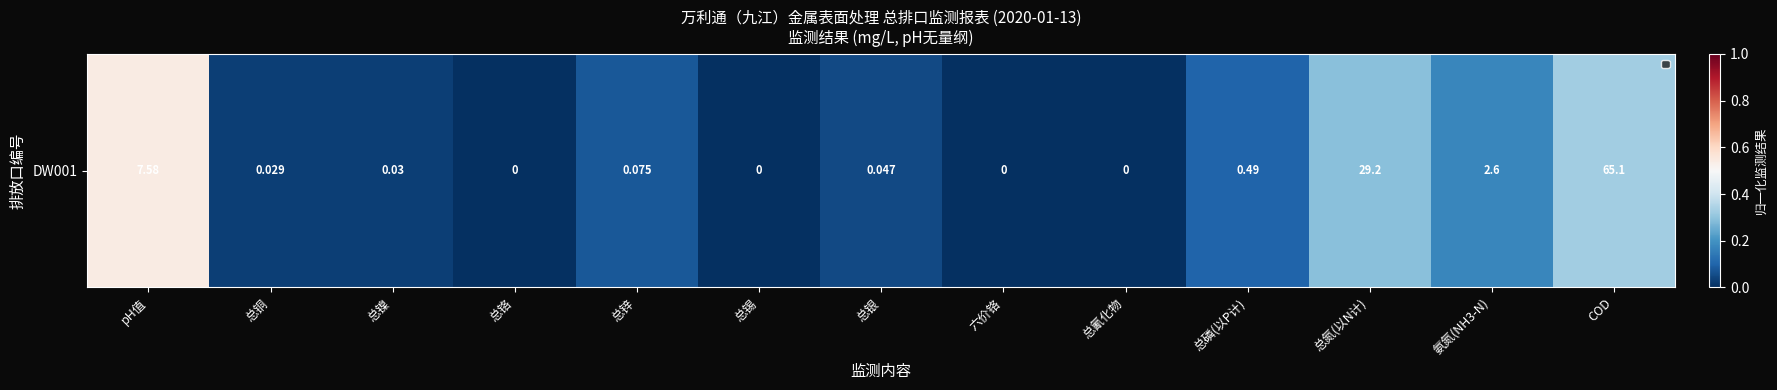

Is it true that the value at 总磷(以P计) is 0.2?

False